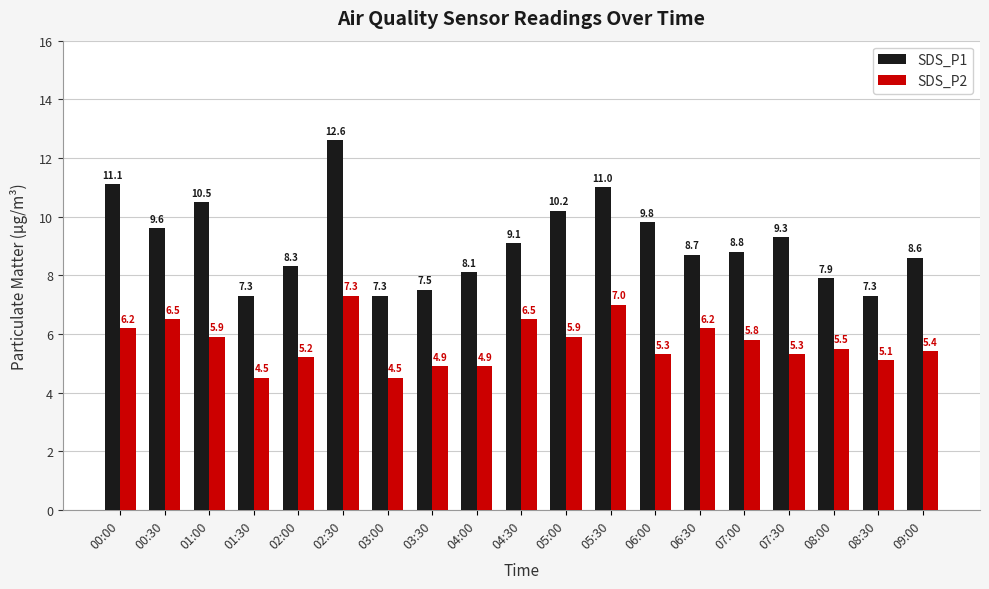

What is the total value across all series at 00:30?

16.1